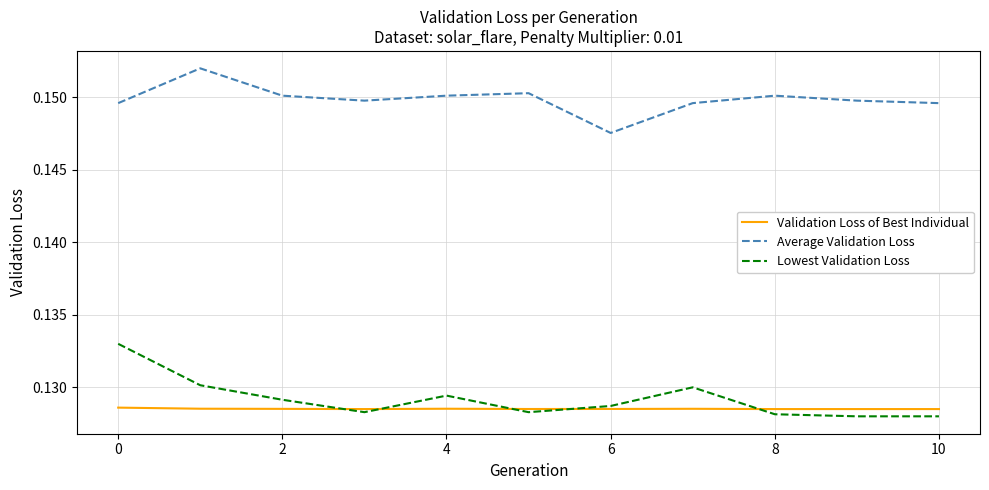

Which series has the largest total across all categories?

Average Validation Loss